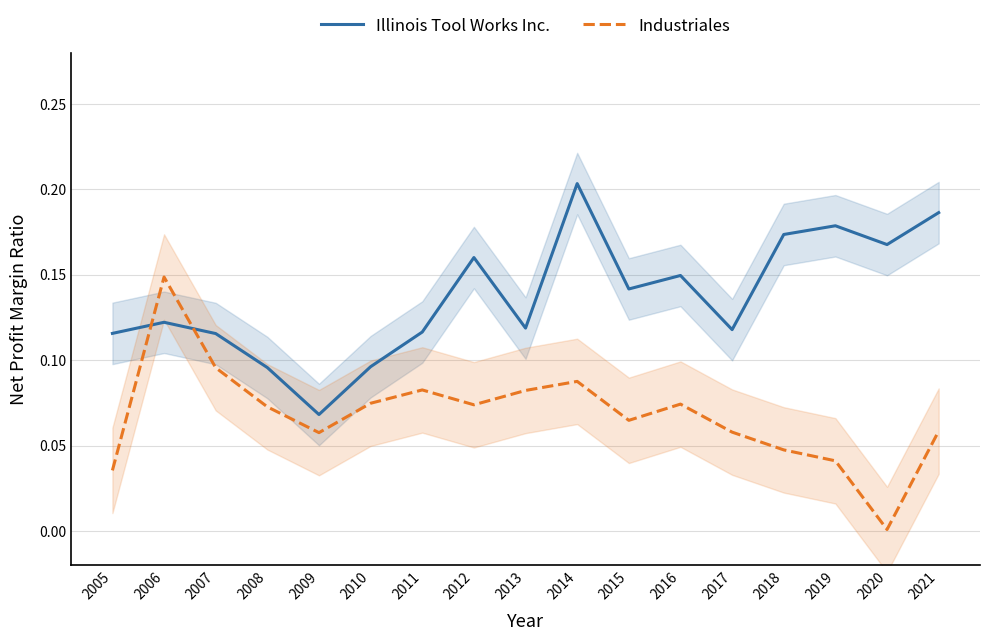

Which has a higher value, 2013 or 2015?

2015